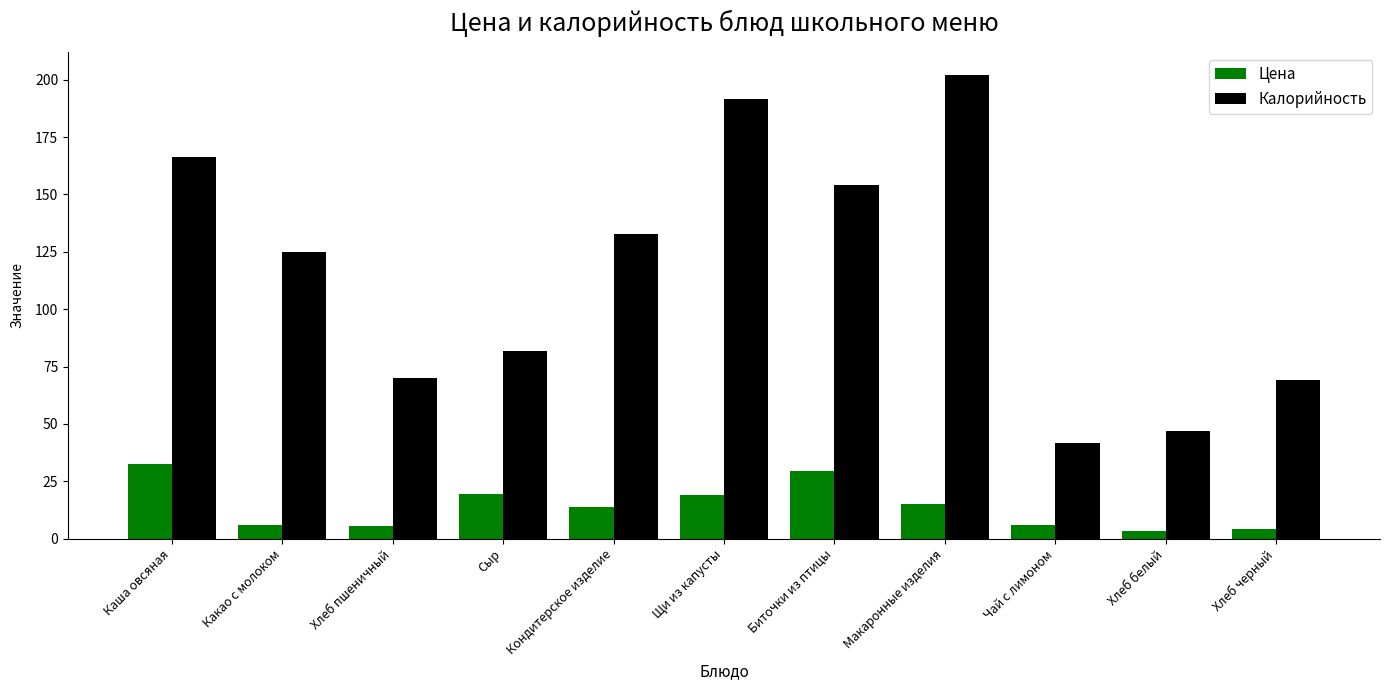

What is the spread (max minus min) of values at Каша овсяная?

133.5